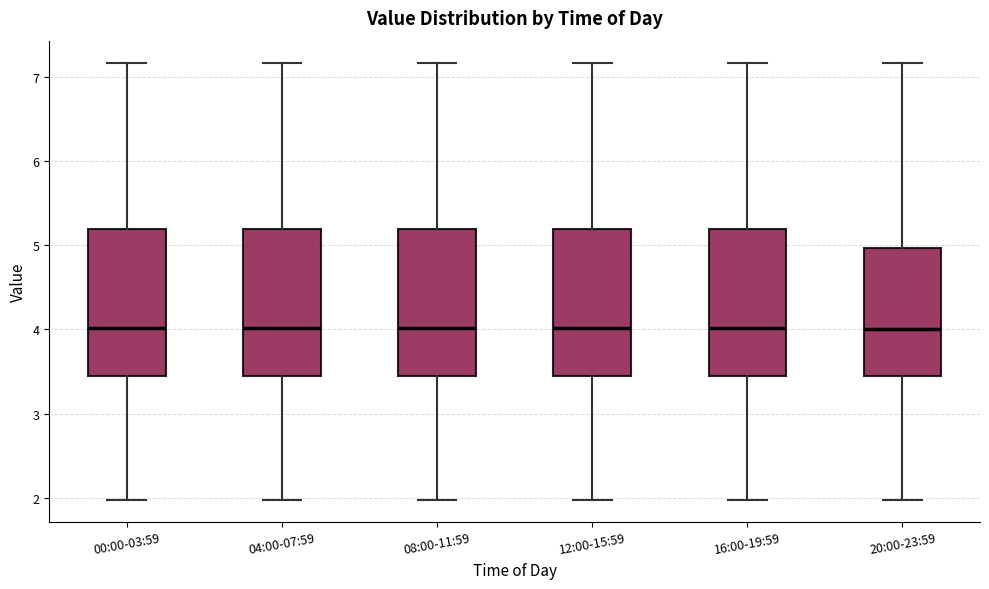

Reading left to right, transcribe this box plot: for each box, give where its median line is, the range the box spans, and where its two whiskers end, as read against the y-axis. The values are not printed on the chart, so give them approximately, as read against the axis.

00:00-03:59: median 4.0, box 3.5 to 5.2, whiskers 2.0 to 7.2
04:00-07:59: median 4.0, box 3.5 to 5.2, whiskers 2.0 to 7.2
08:00-11:59: median 4.0, box 3.5 to 5.2, whiskers 2.0 to 7.2
12:00-15:59: median 4.0, box 3.5 to 5.2, whiskers 2.0 to 7.2
16:00-19:59: median 4.0, box 3.5 to 5.2, whiskers 2.0 to 7.2
20:00-23:59: median 4.0, box 3.5 to 5.0, whiskers 2.0 to 7.2